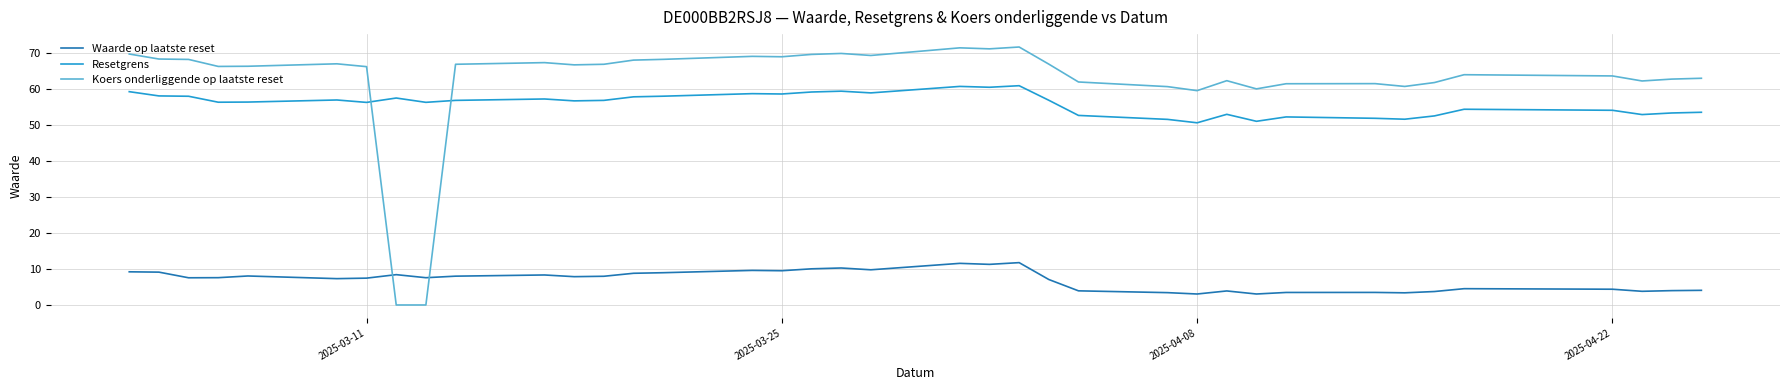

List the series in order of their peak value, highest first.

Koers onderliggende op laatste reset, Resetgrens, Waarde op laatste reset